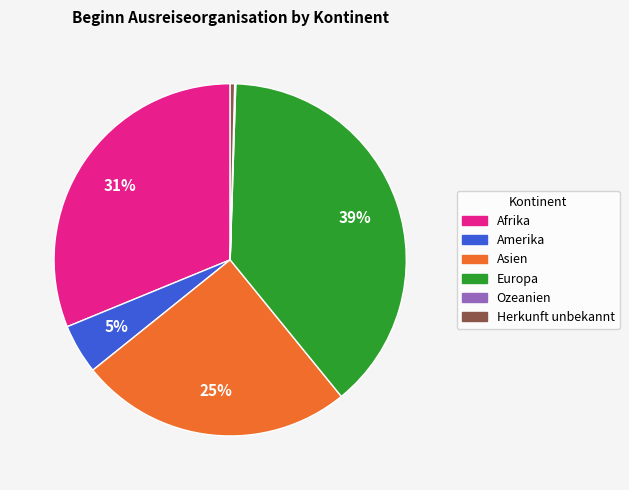

Which category has the biggest portion of the pie?

Europa